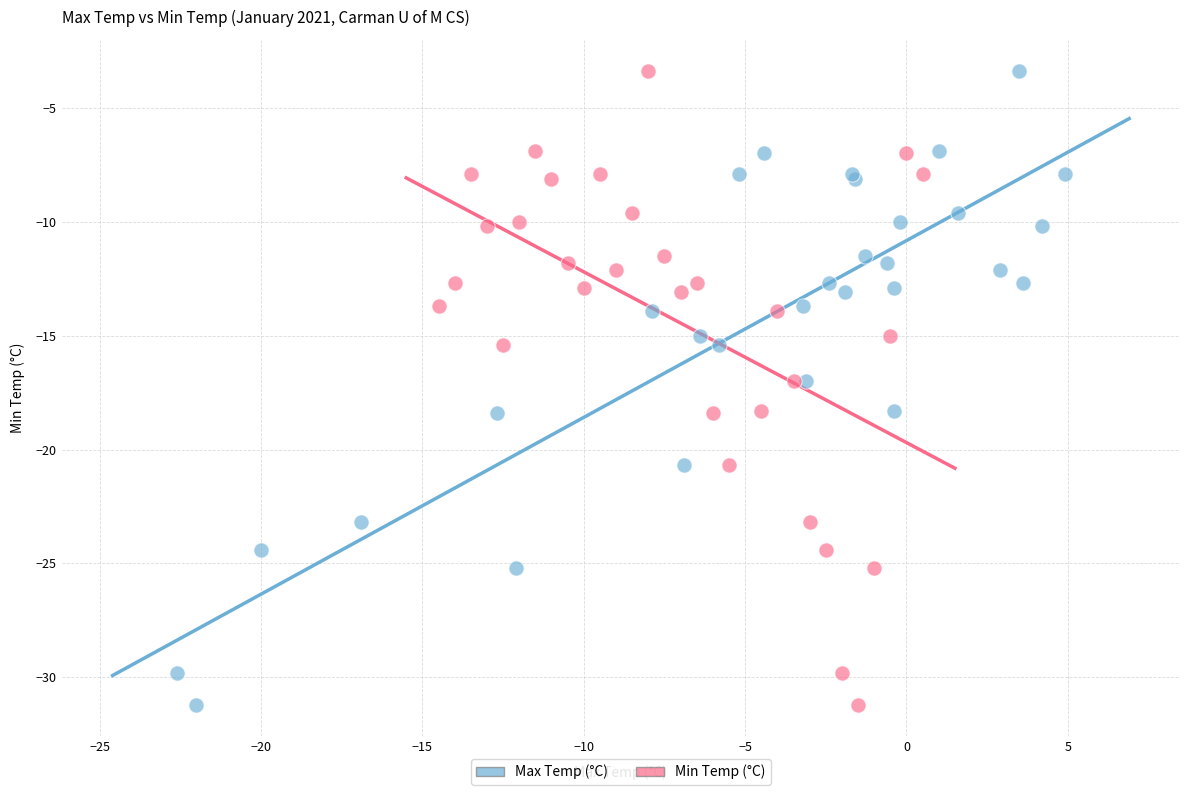

What are all the series names shown in the legend?

Max Temp (°C), Min Temp (°C)